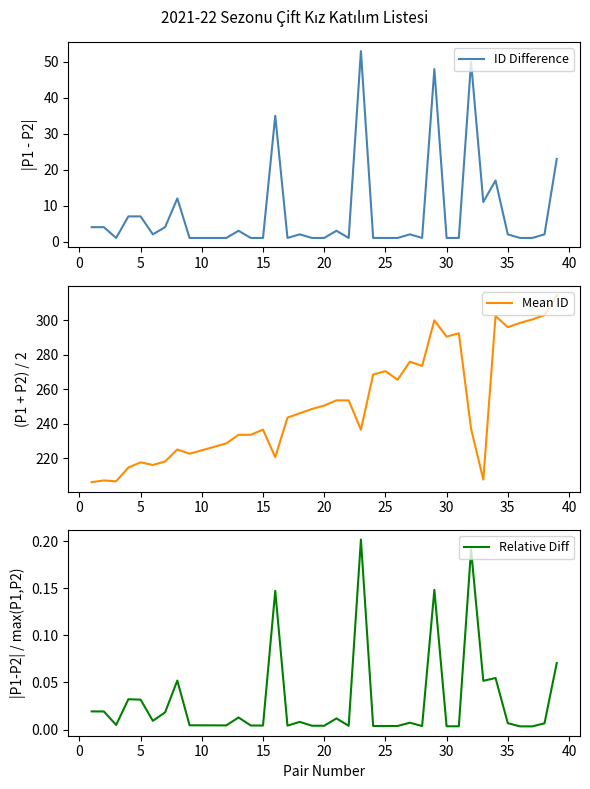

Reading right to left, what are all the values shown in this chart?

ID Difference: 23.0	2.0	1.0	1.0	2.0	17.0	11.0	50.0	1.0	1.0	48.0	1.0	2.0	1.0	1.0	1.0	53.0	1.0	3.0	1.0	1.0	2.0	1.0	35.0	1.0	1.0	3.0	1.0	1.0	1.0	1.0	12.0	4.0	2.0	7.0	7.0	1.0	4.0	4.0
Mean ID: 314.5	303.0	300.5	298.5	296.0	302.5	207.5	237.0	292.5	290.5	300.0	273.5	276.0	265.5	270.5	268.5	236.5	253.5	253.5	250.5	248.5	246.0	243.5	220.5	236.5	233.5	233.5	228.5	226.5	224.5	222.5	225.0	218.0	216.0	217.5	214.5	206.5	207.0	206.0
Relative Diff: 0.1	0.0	0.0	0.0	0.0	0.1	0.1	0.2	0.0	0.0	0.1	0.0	0.0	0.0	0.0	0.0	0.2	0.0	0.0	0.0	0.0	0.0	0.0	0.1	0.0	0.0	0.0	0.0	0.0	0.0	0.0	0.1	0.0	0.0	0.0	0.0	0.0	0.0	0.0